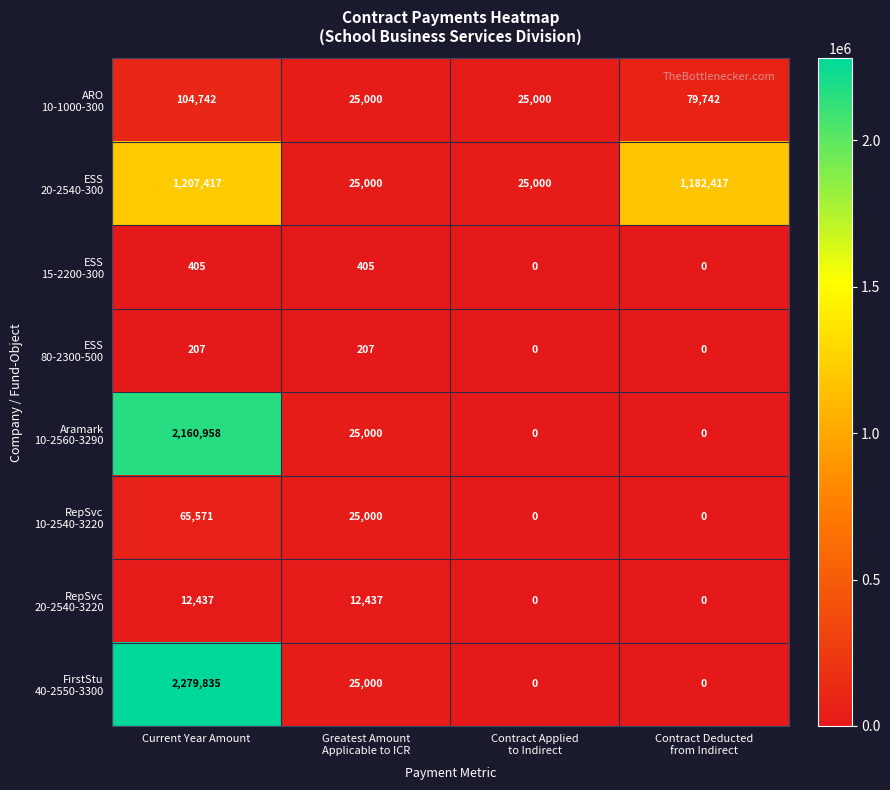

At which category is the sum across all series the highest?

Current Year Amount